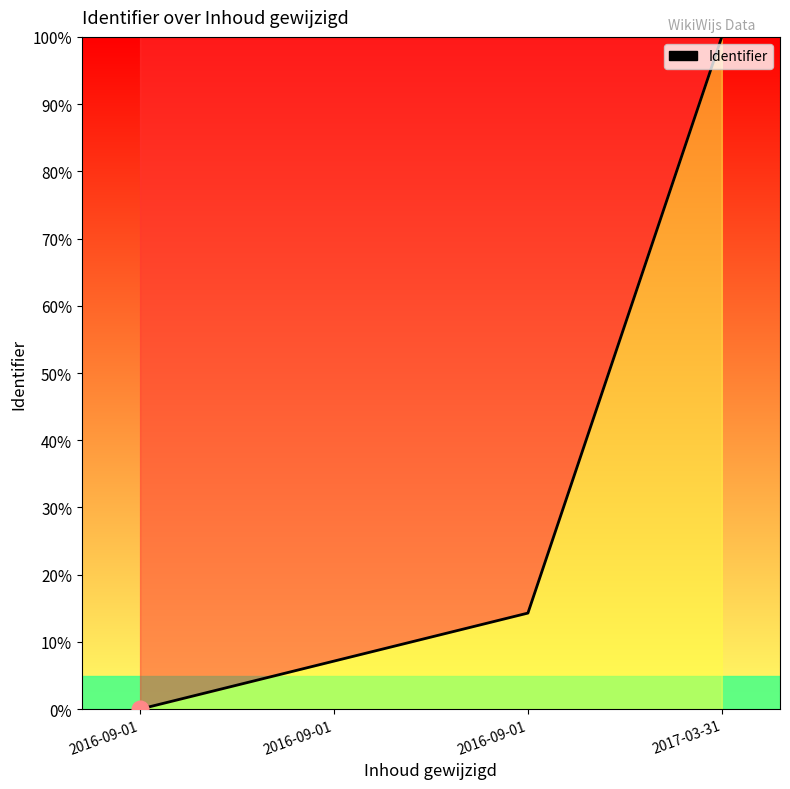

What is the difference between the values at 2016-09-01 and 2017-03-31?

100.0